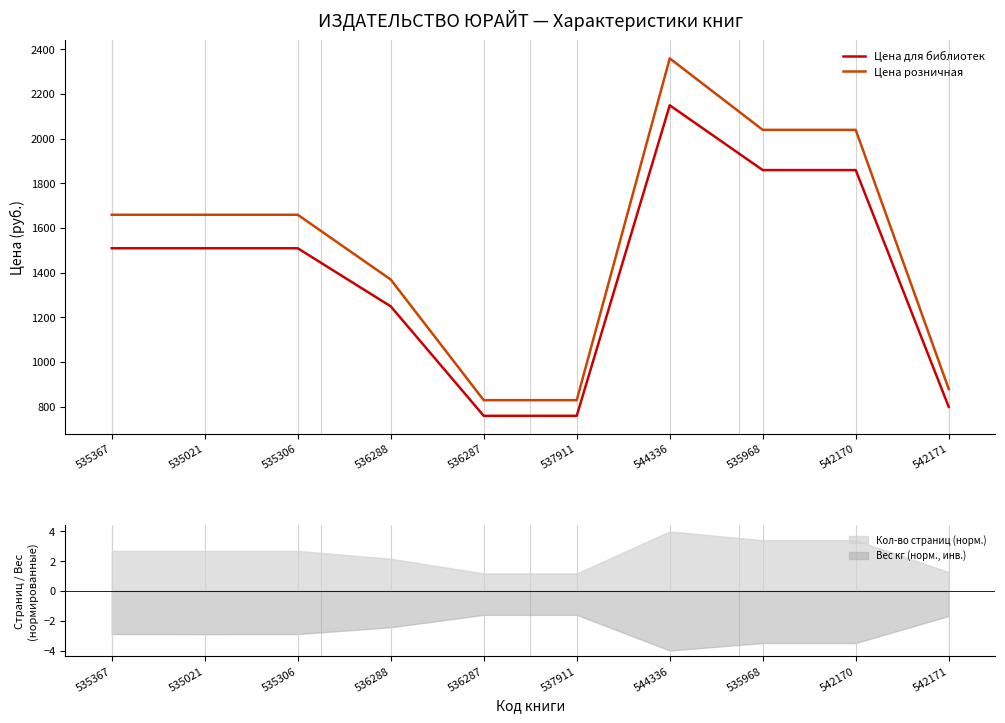

Reading right to left, list all the values displayed in this chart.

Цена для библиотек: 542171=799	542170=1859	535968=1859	544336=2149	537911=759	536287=759	536288=1249	535306=1509	535021=1509	535367=1509
Цена розничная: 542171=879	542170=2039	535968=2039	544336=2359	537911=829	536287=829	536288=1369	535306=1659	535021=1659	535367=1659